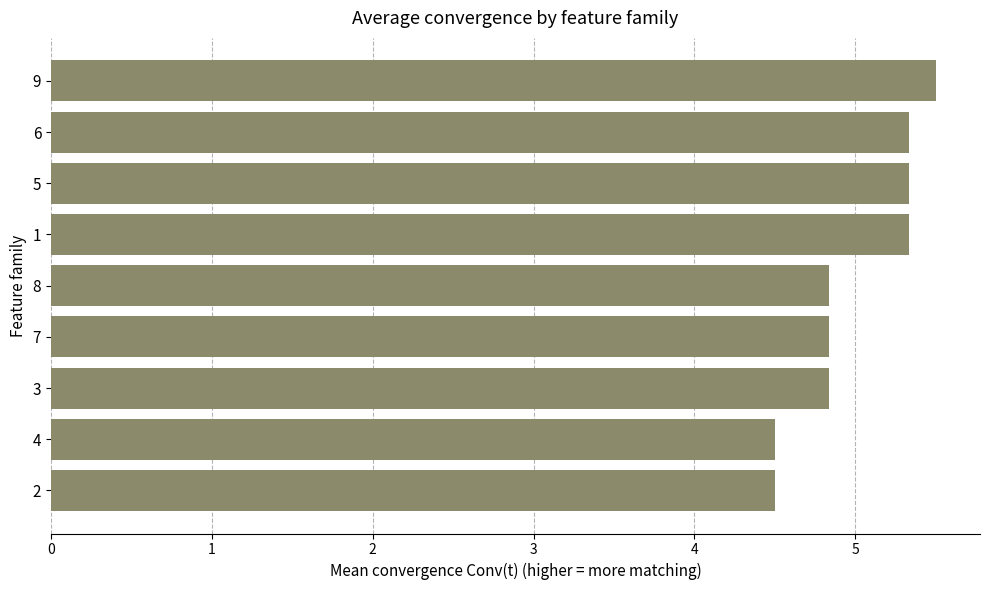

How many values are between 4 and 5?

5